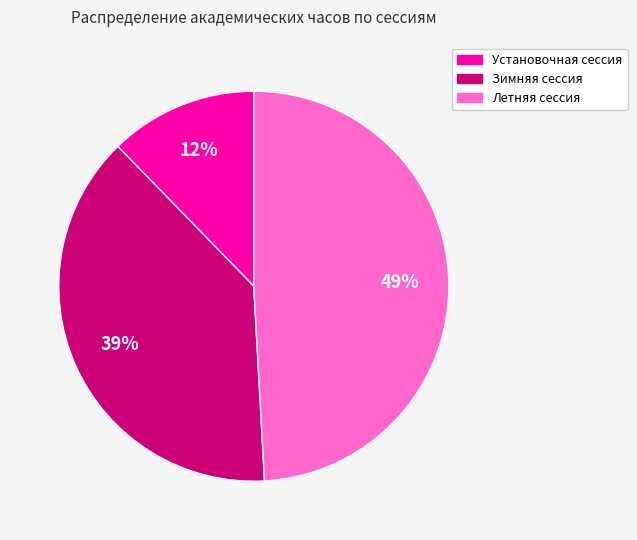

Does any single category account for the majority?

No